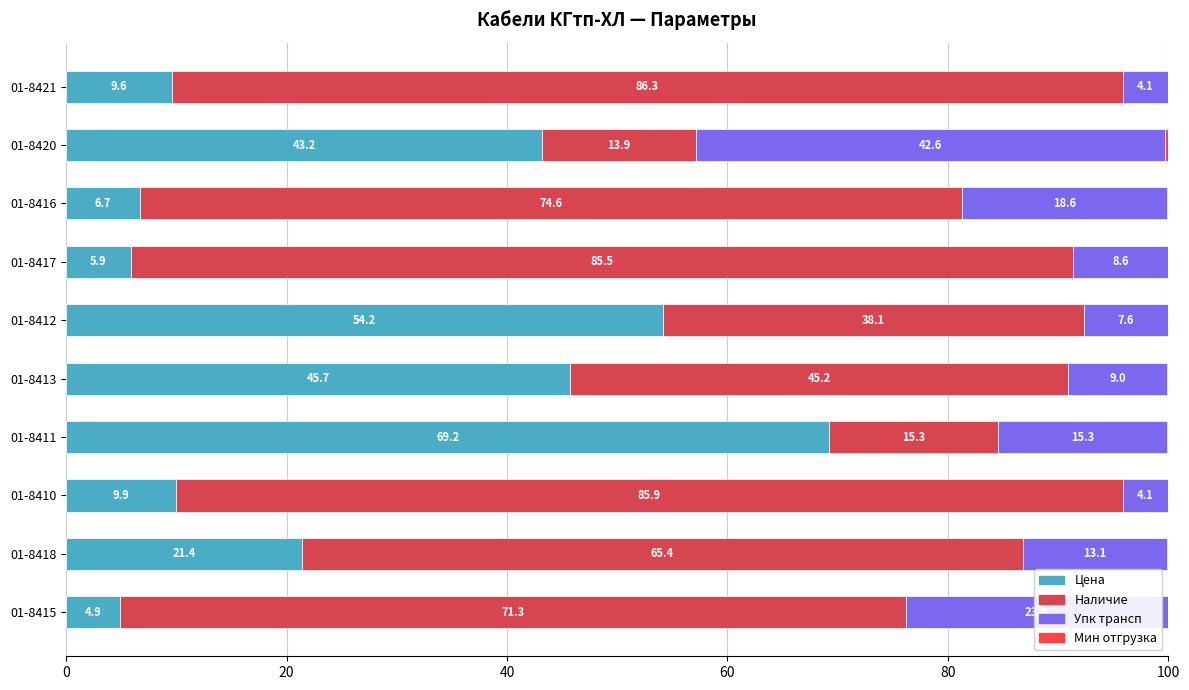

What is the total value across all series at 01-8421?

100.0